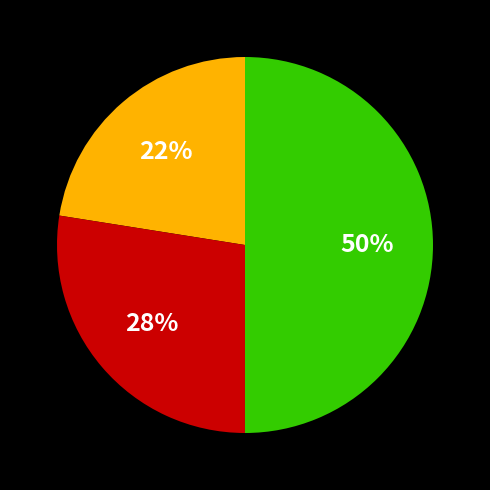

To the nearest percent, what is the difference between the largest and smallest slice percentages?

28%